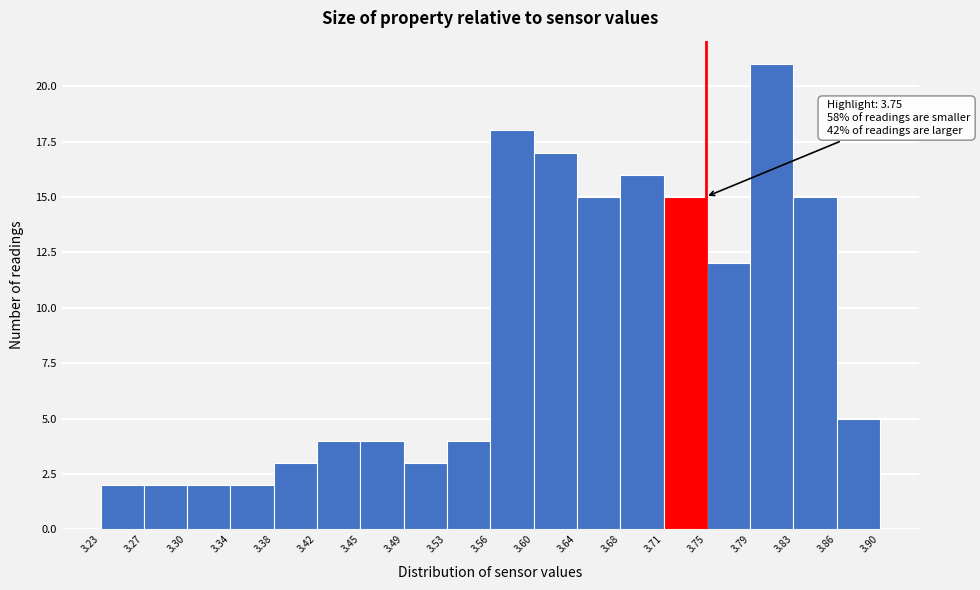

Which range on the x-axis has the tallest bar?

3.79 to 3.83